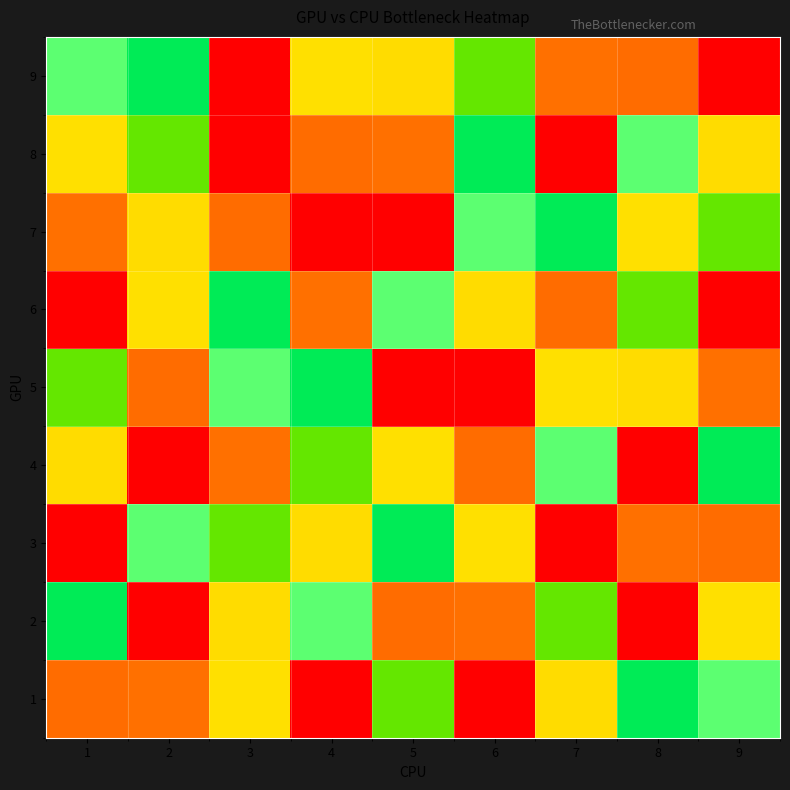

Which category has the lowest value across all series?

6